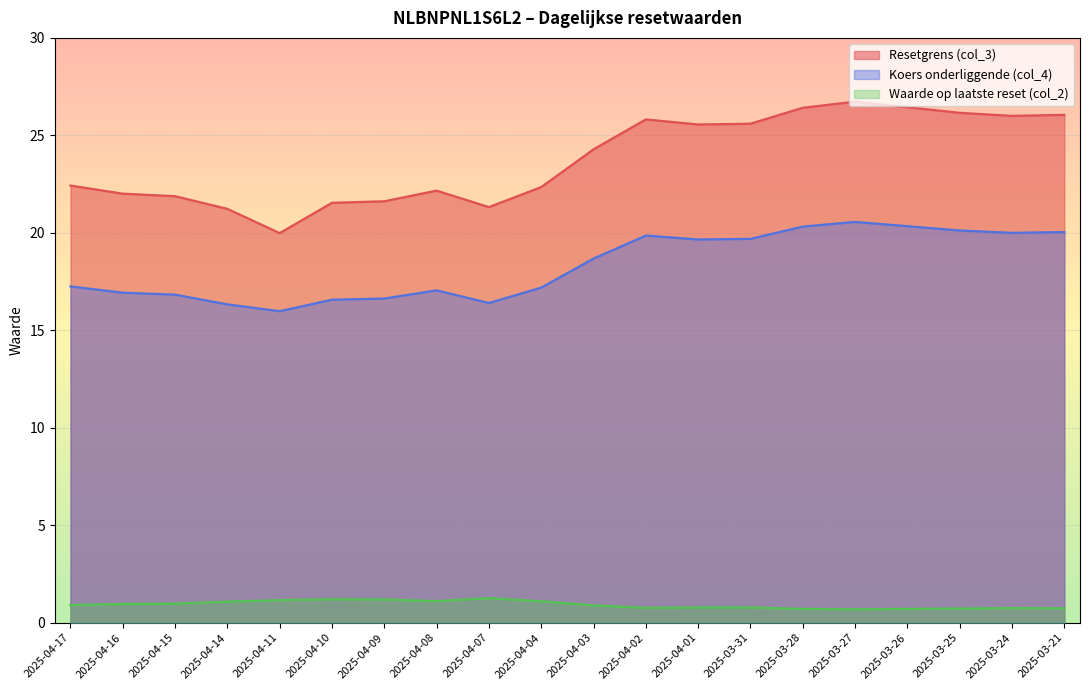

True or false: Waarde op laatste reset (col_2) and Resetgrens (col_3) cross at least once.

False